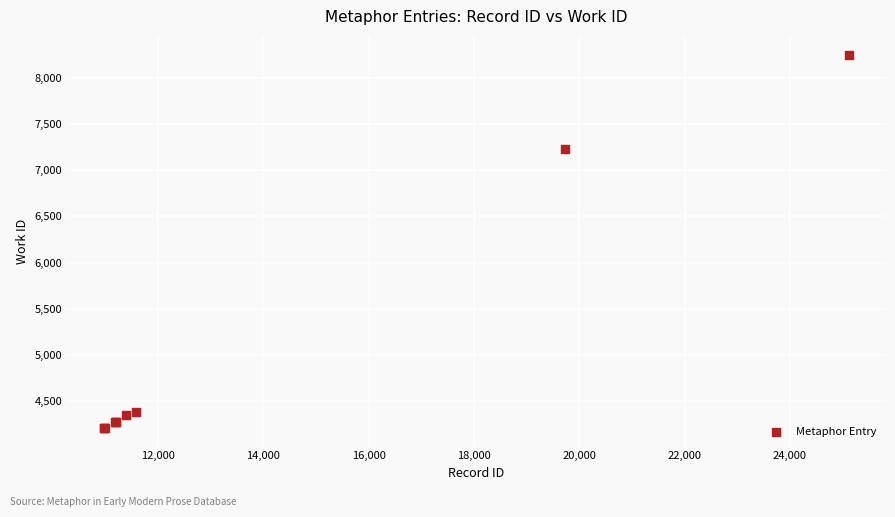

What Y value in the scatter plot is closest to 6231?

7229